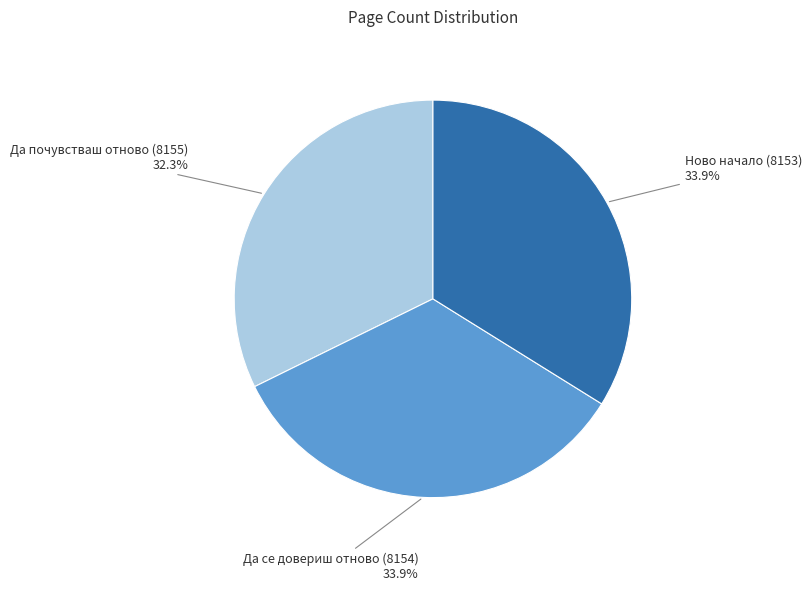

Is there any slice that represents more than half of the pie?

No